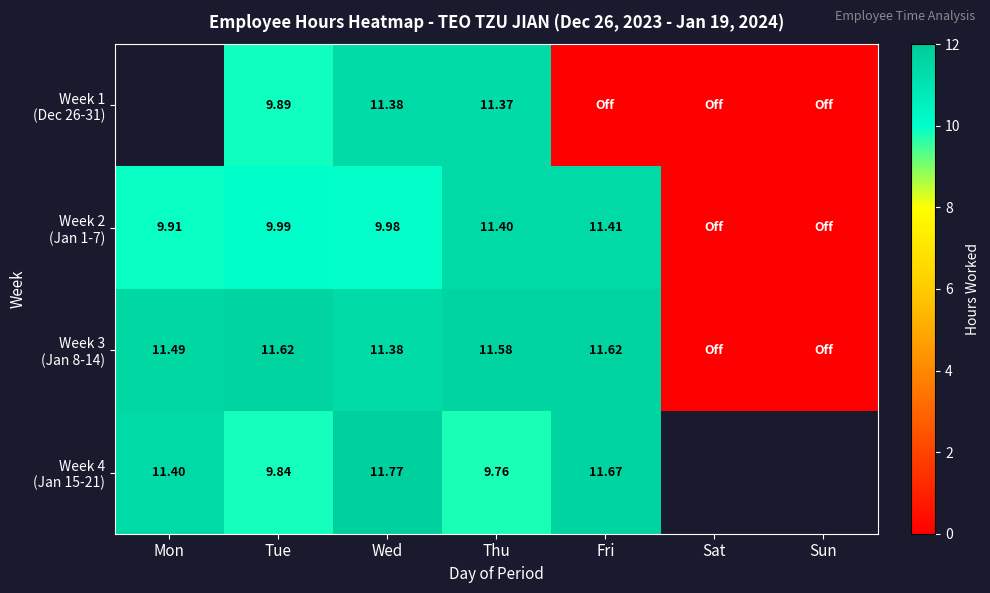

True or false: Week 3 (Jan 8-14) has a value of 20.4 at Fri.

False